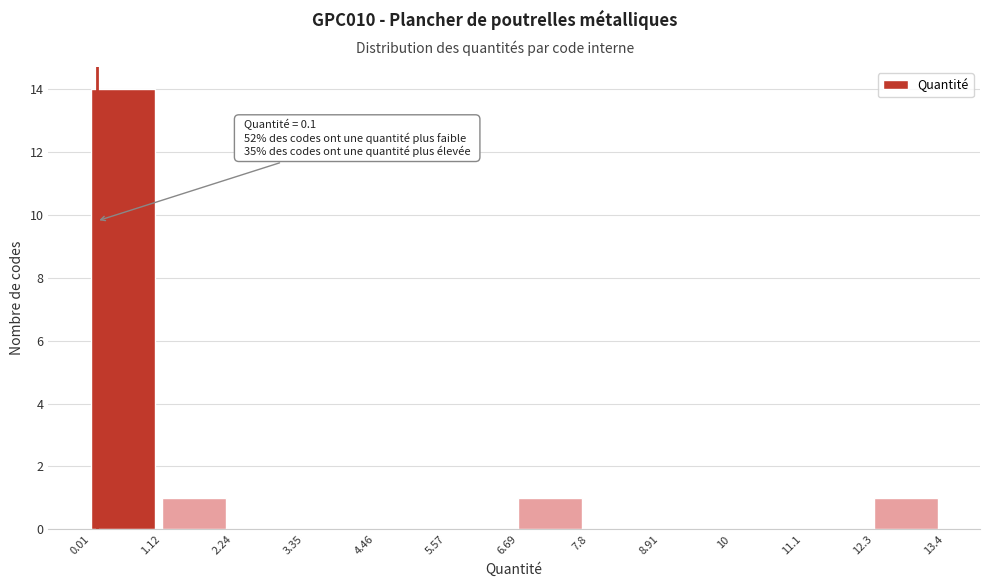

Which range on the x-axis has the tallest bar?

0.01 to 1.12